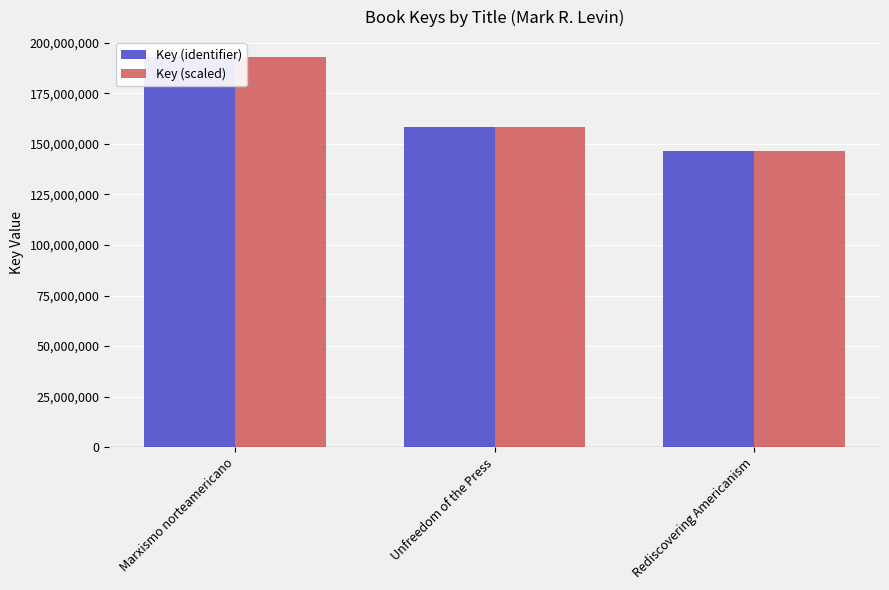

At which category is the sum across all series the highest?

Marxismo norteamericano